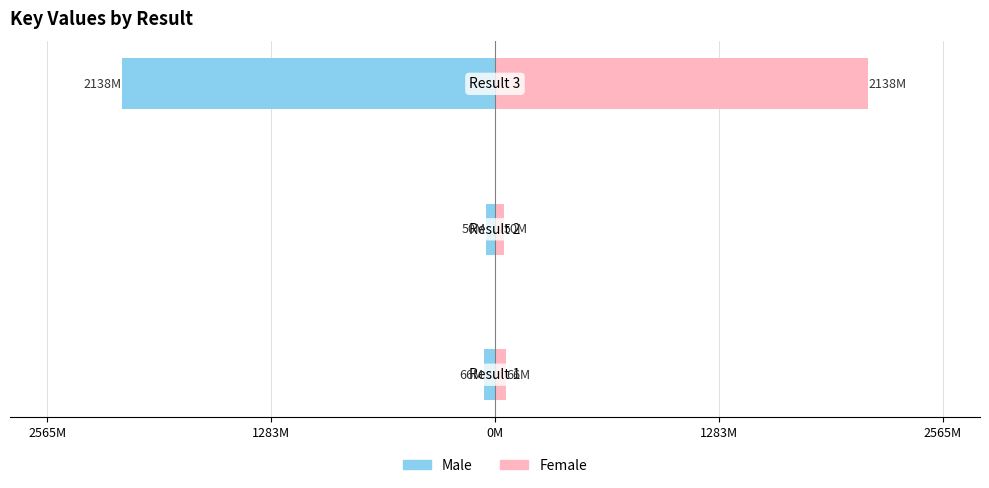

Is the value of Male at 0M greater than the value of Female at 0M?

No